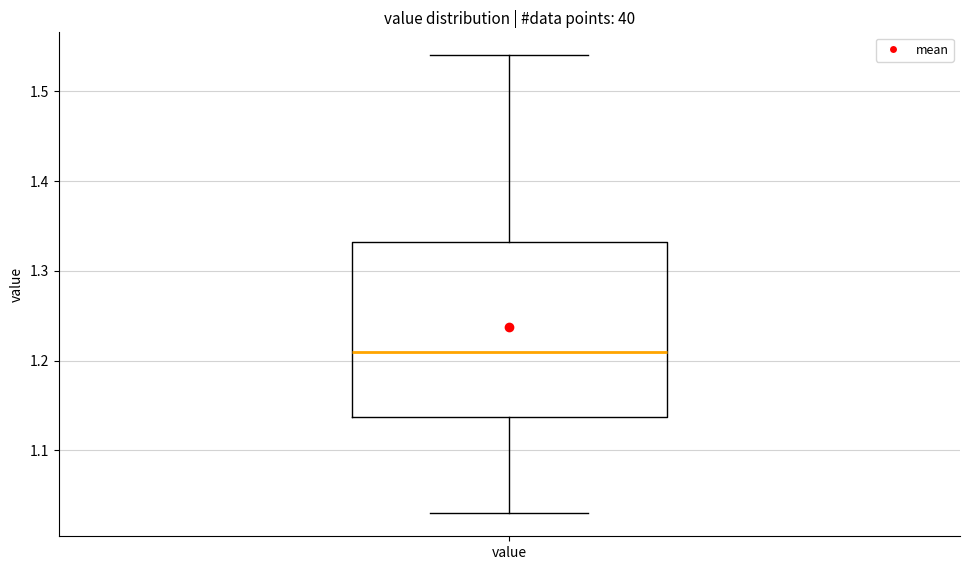

Read this box plot against the y-axis: the position of the median line, the range covered by the box, and the ends of both whiskers. The values are not printed on the chart, so give them approximately, as read against the axis.

median 1.21, box 1.14 to 1.33, whiskers 1.03 to 1.54